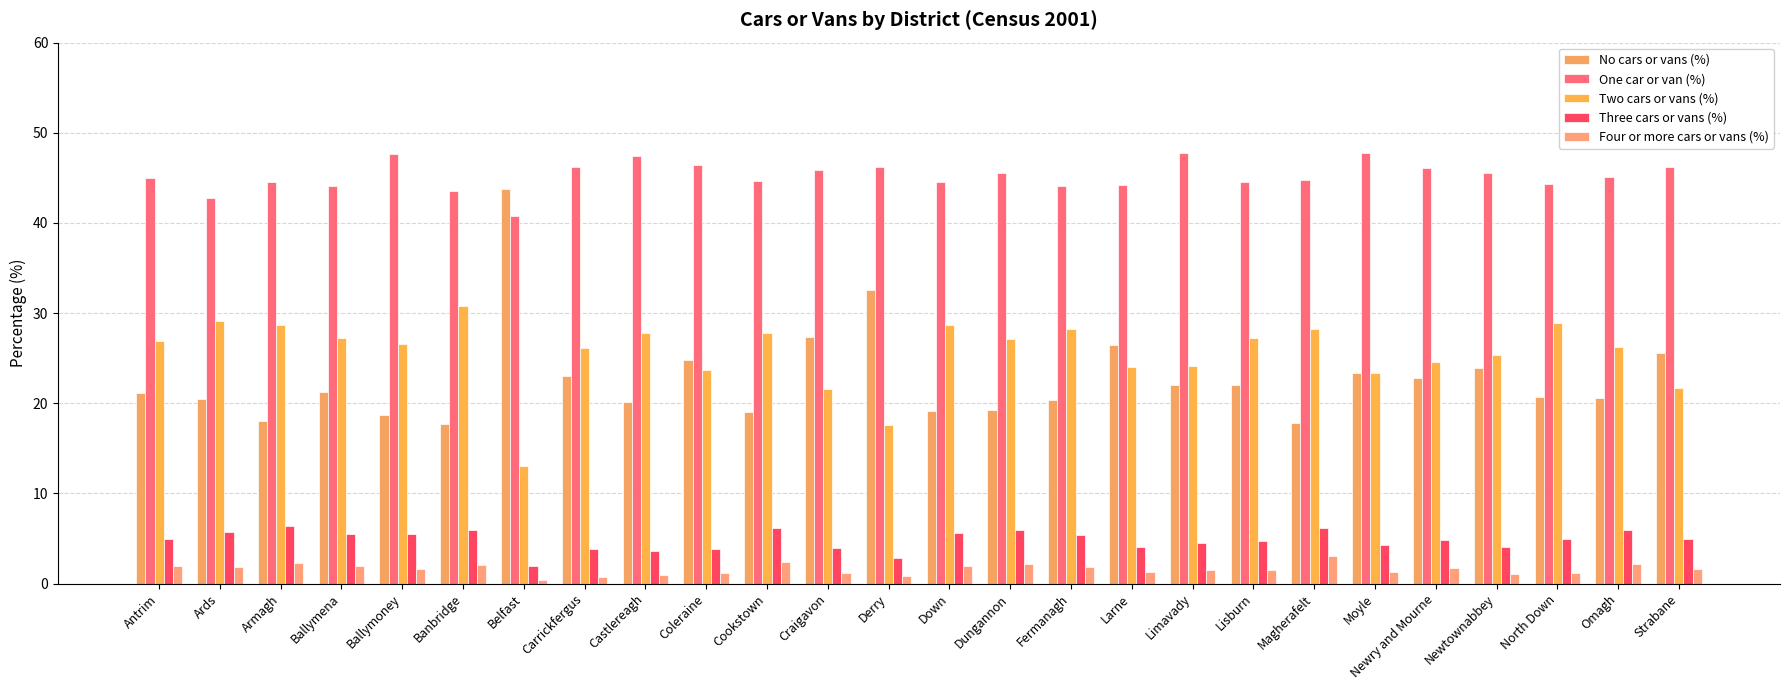

What are all the series names shown in the legend?

No cars or vans (%), One car or van (%), Two cars or vans (%), Three cars or vans (%), Four or more cars or vans (%)